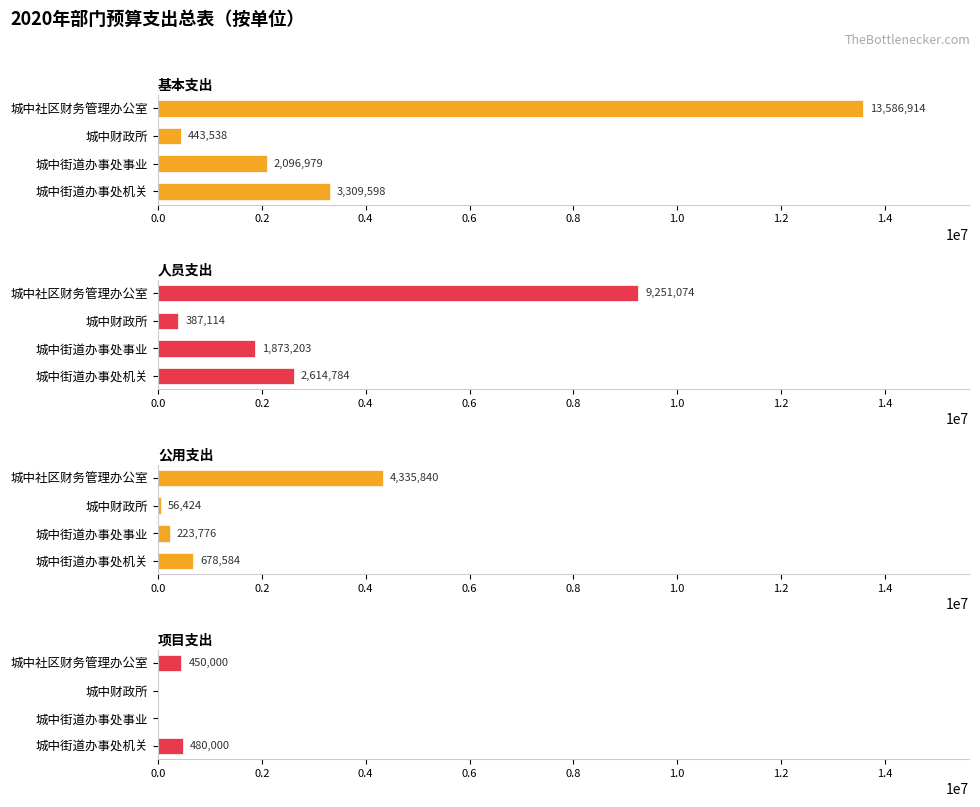

What is the total value across all series at 城中街道办事处事业?

4193958.5